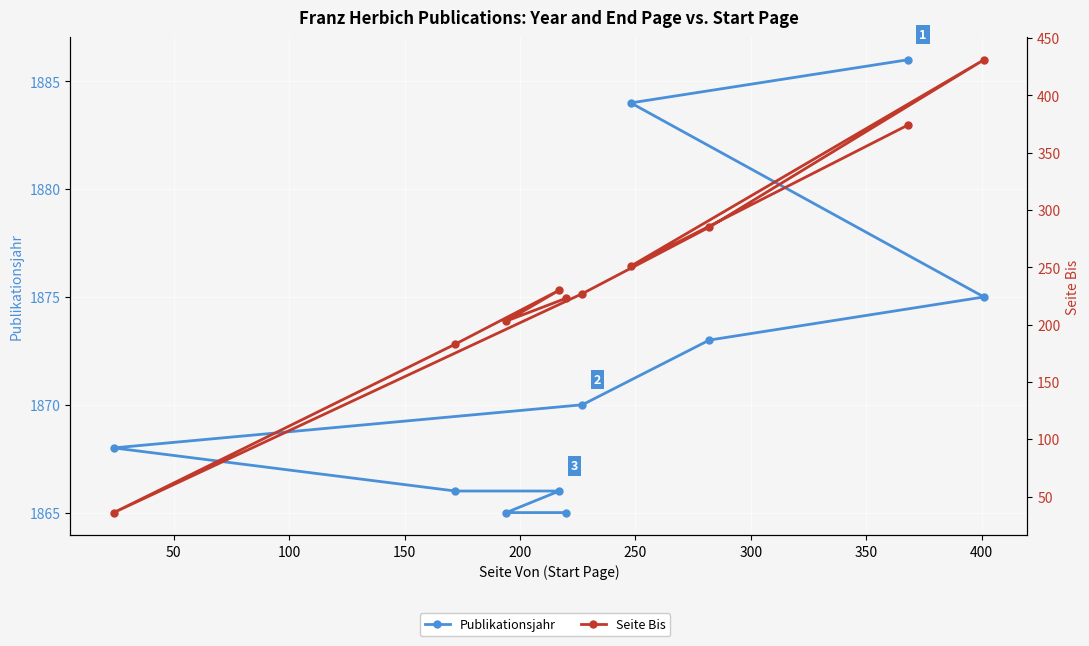

Which has a higher value, 350 or 100?

100